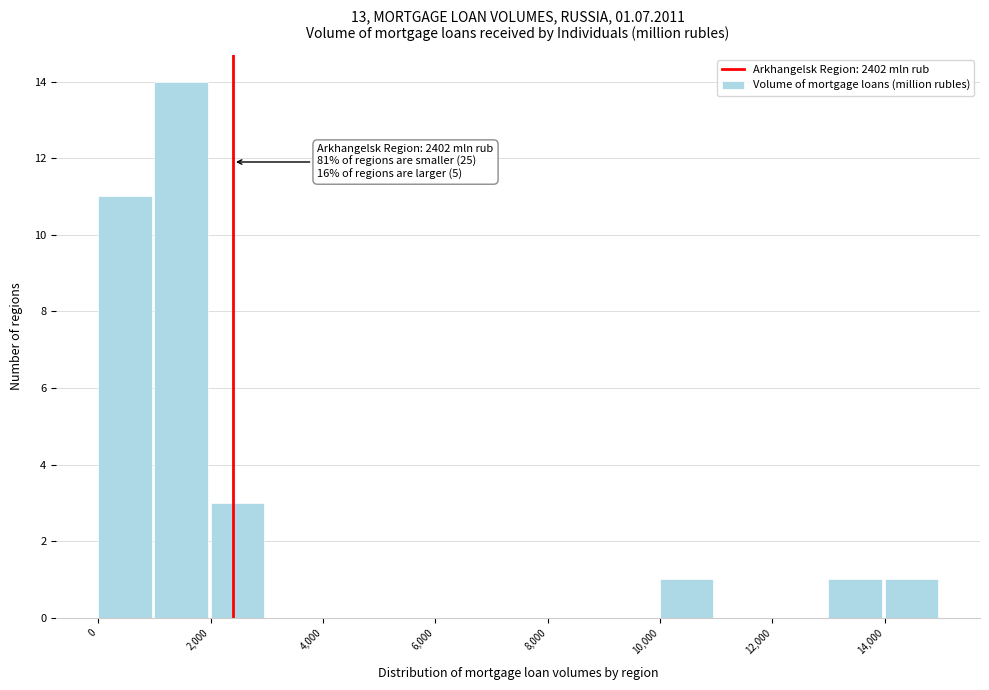

Over which range of the x-axis is the bar tallest?

1000 to 2000